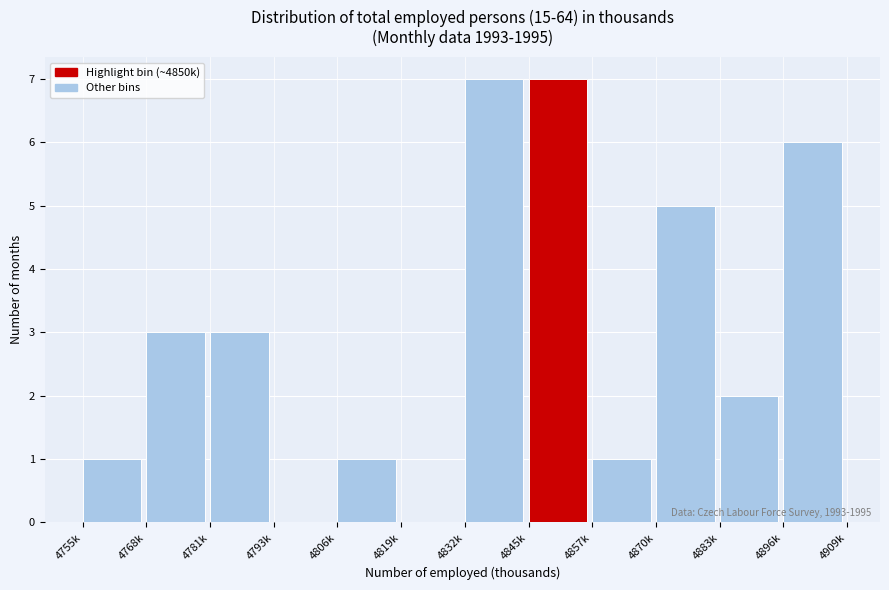

Reading right to left, transcribe all the data shown in this chart.

4896k=6	4883k=2	4870k=5	4857k=1	4845k=7	4832k=7	4819k=0	4806k=1	4793k=0	4781k=3	4768k=3	4755k=1